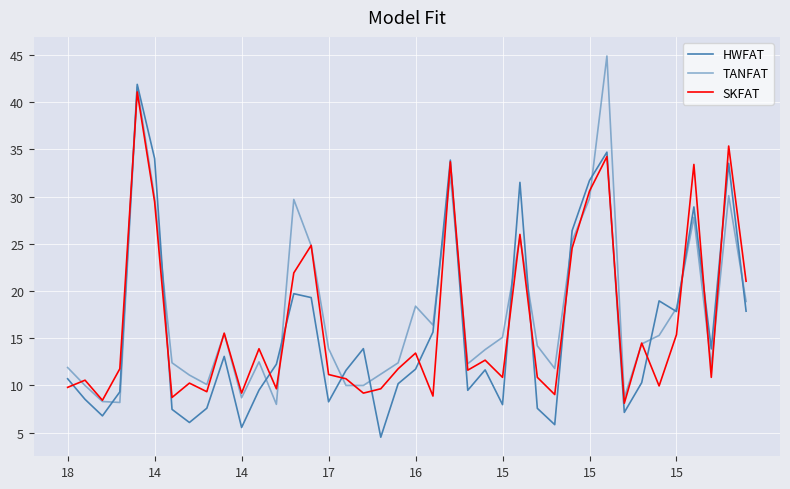

How many lines are shown in the chart?

3